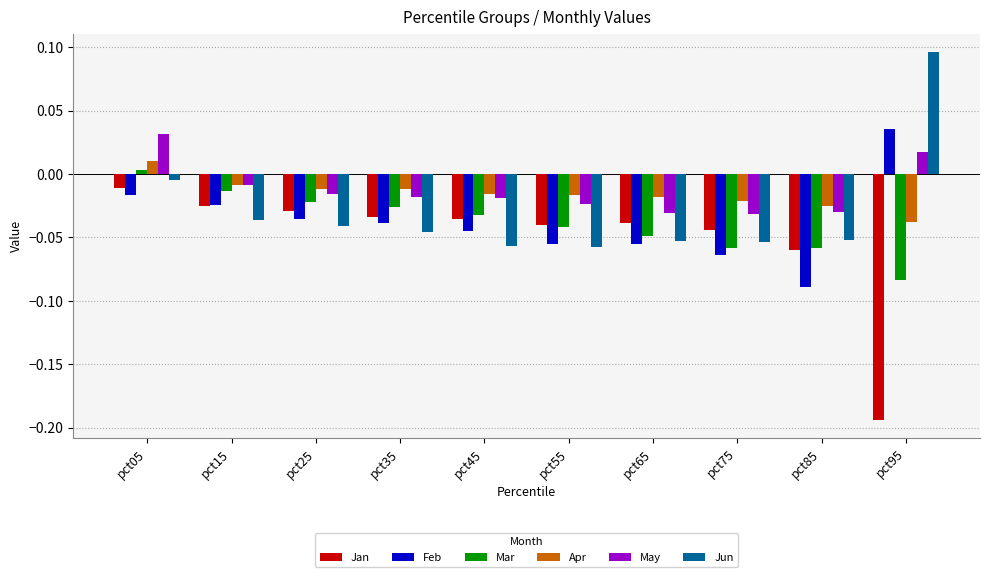

Where does the Jun series first go above 0?

pct95